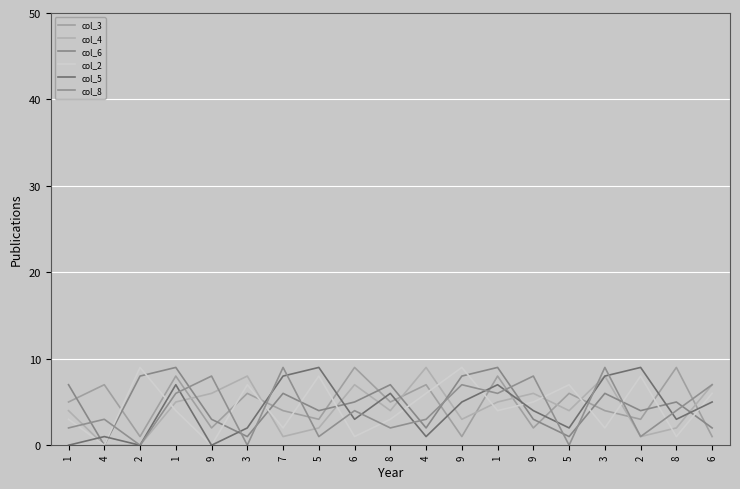

How many interior local peaks does the col_6 series have?

6